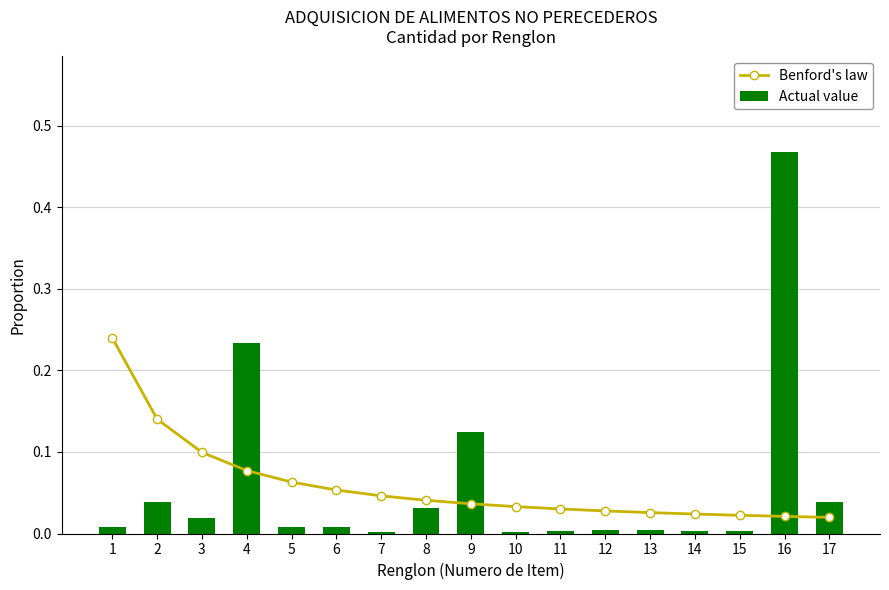

At how many categories does at least one series exceed 0?

17